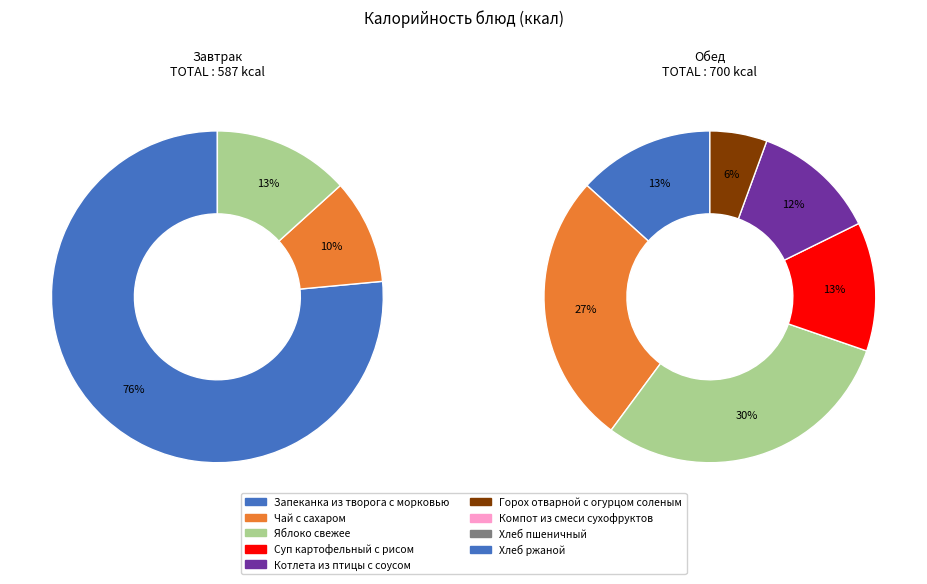

Does Хлеб ржаной represent more than half of the total?

No